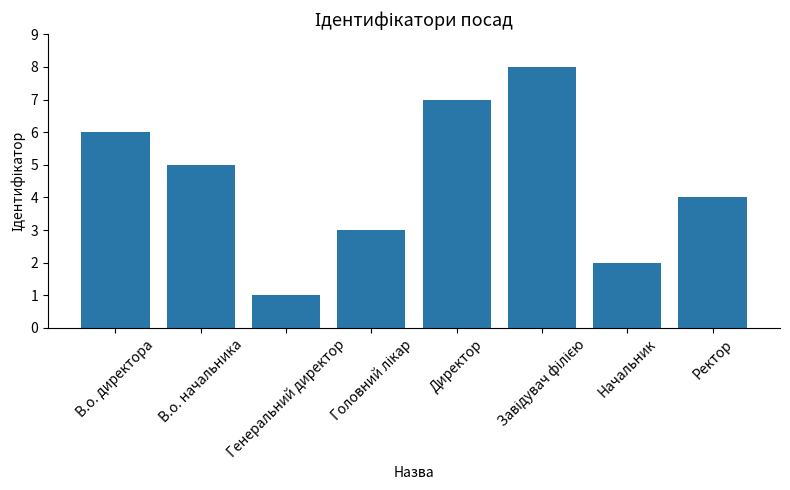

What is the label of the 7th bar from the right?

В.о. начальника